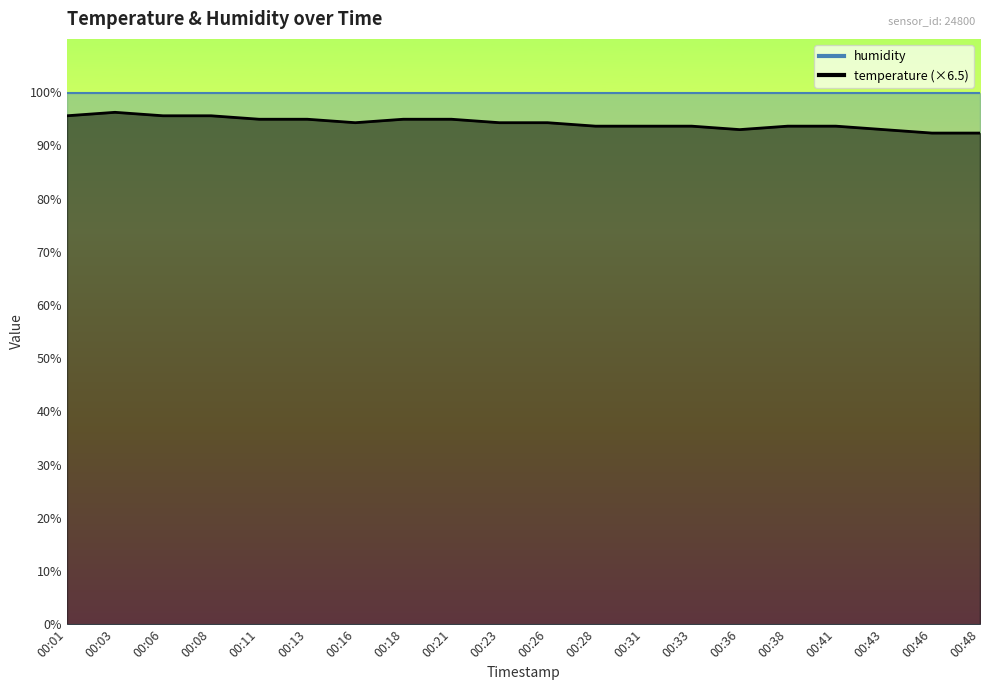

Where is the first local minimum?

00:16